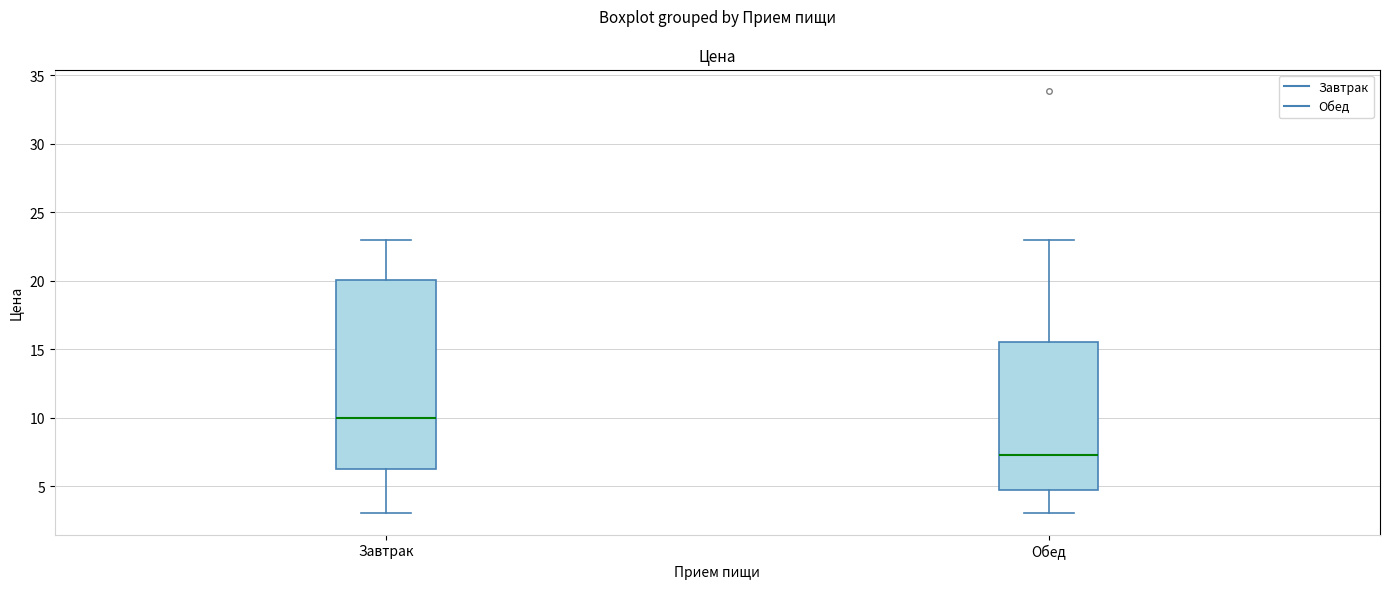

Reading left to right, transcribe this box plot: for each box, give where its median line is, the range the box spans, and where its two whiskers end, as read against the y-axis. The values are not printed on the chart, so give them approximately, as read against the axis.

Завтрак: median 10.0, box 6.0 to 20.0, whiskers 3.0 to 23.0
Обед: median 7.5, box 4.5 to 15.5, whiskers 3.0 to 23.0